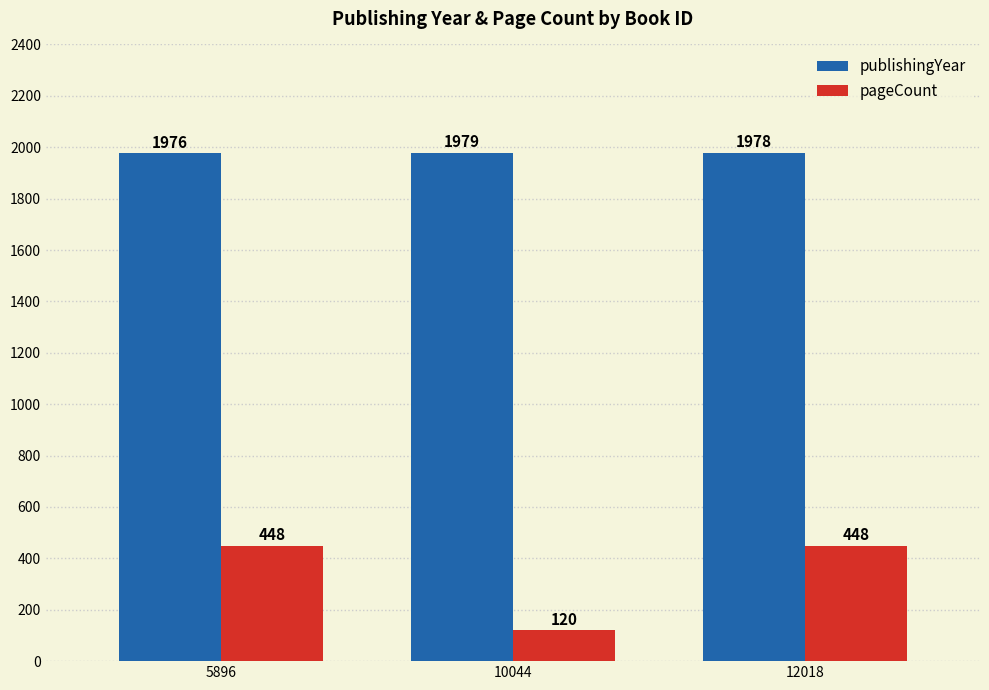

What is the value of the pageCount bar at the 2nd from the left?

120